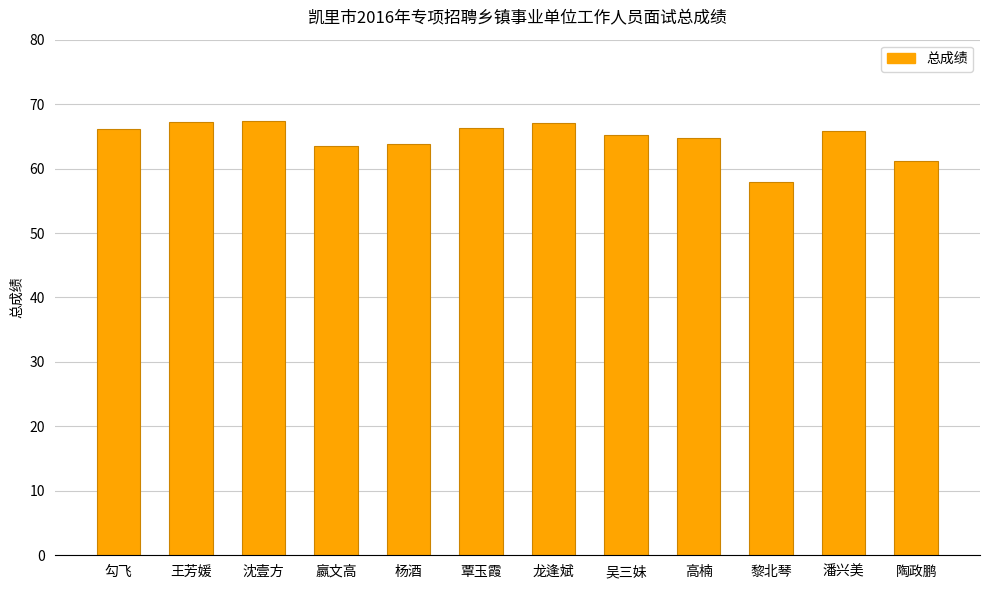

At which label is the value closest to 62?

陶政鹏